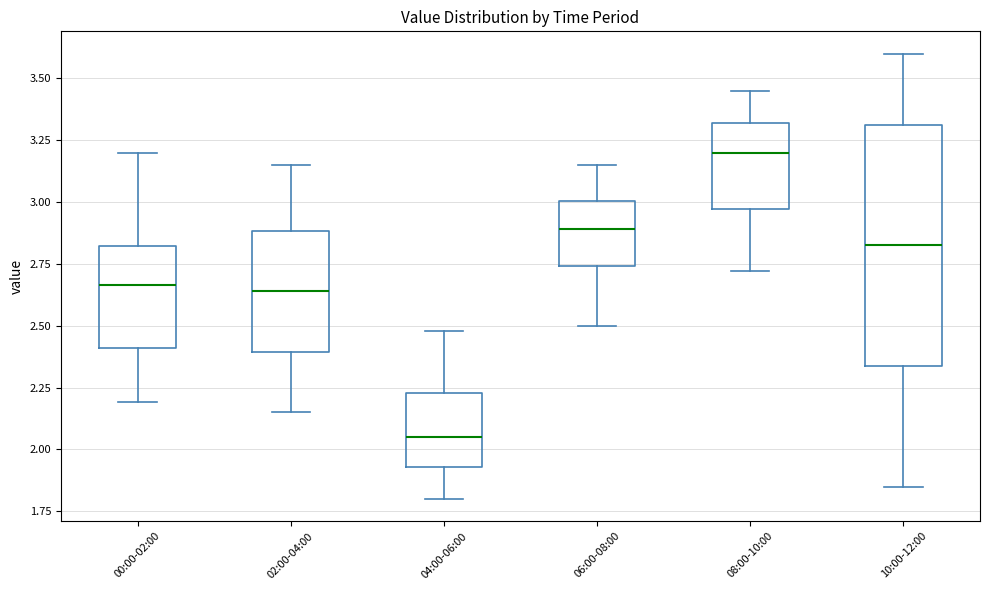

Where does the upper whisker of the box for 02:00-04:00 end on the y-axis? The values are not printed on the chart, so give them approximately, as read against the axis.

3.15